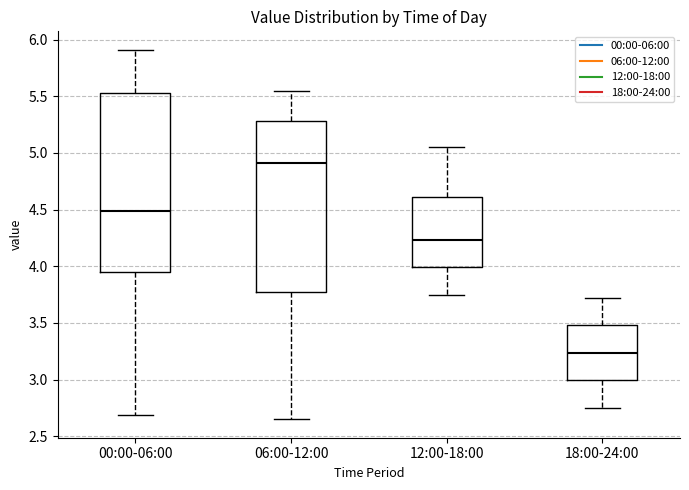

Reading left to right, transcribe this box plot: for each box, give where its median line is, the range the box spans, and where its two whiskers end, as read against the y-axis. The values are not printed on the chart, so give them approximately, as read against the axis.

00:00-06:00: median 4.50, box 3.95 to 5.55, whiskers 2.70 to 5.90
06:00-12:00: median 4.90, box 3.75 to 5.30, whiskers 2.65 to 5.55
12:00-18:00: median 4.25, box 4.00 to 4.60, whiskers 3.75 to 5.05
18:00-24:00: median 3.25, box 3.00 to 3.50, whiskers 2.75 to 3.70